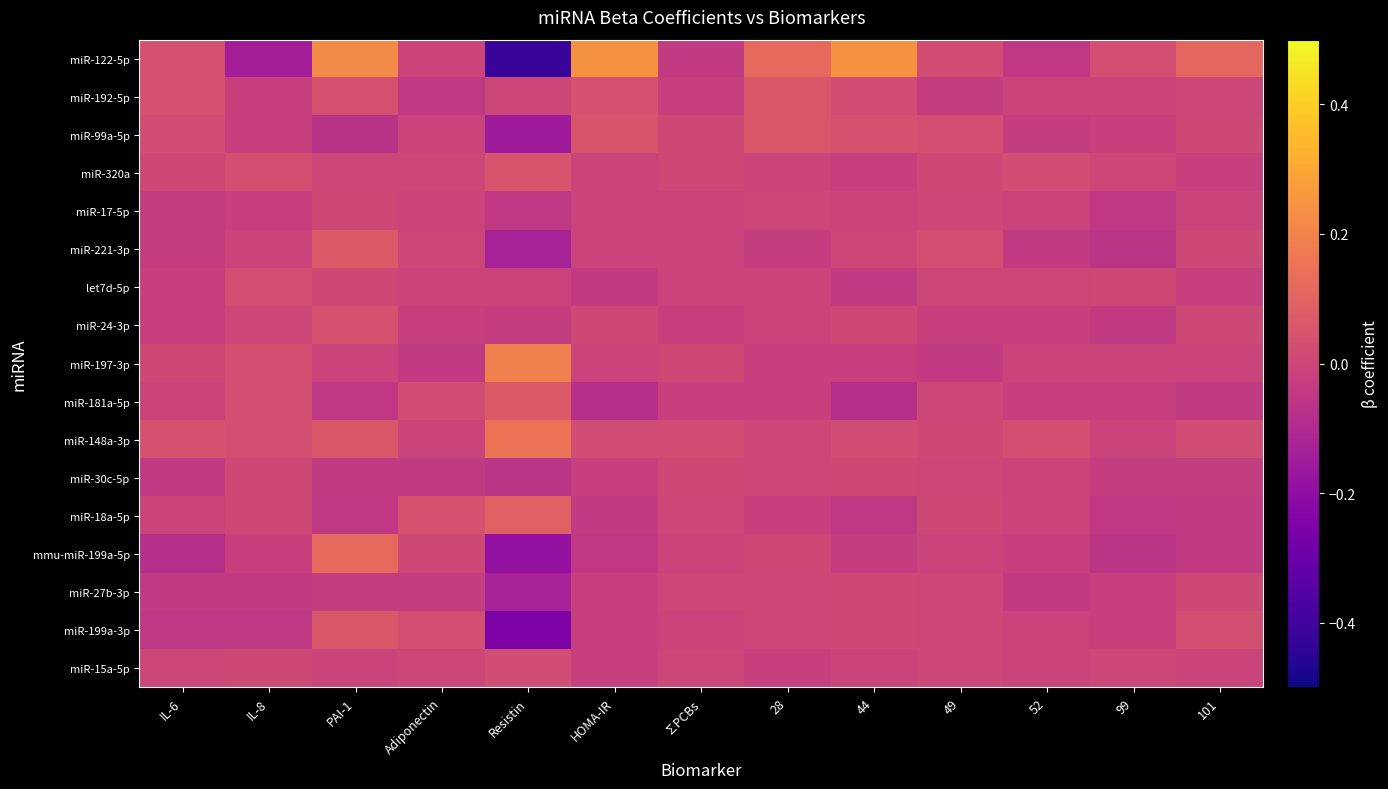

What is the minimum value shown in the chart?

-0.4